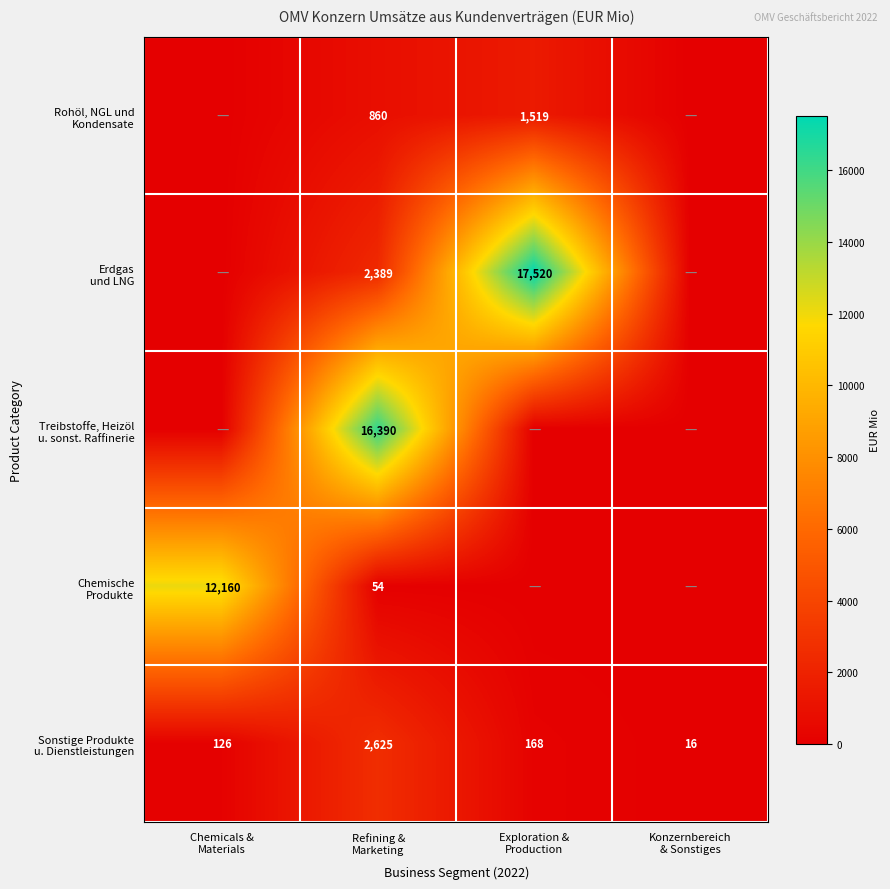

Rank the series at Exploration & Production from highest to lowest value.

Erdgas und LNG, Rohöl, NGL und Kondensate, Sonstige Produkte u. Dienstleistungen, Treibstoffe, Heizöl u. sonst. Raffinerie, Chemische Produkte